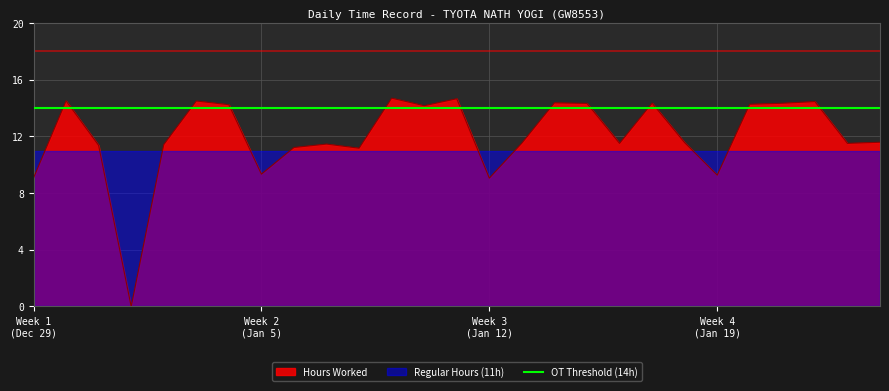

Reading left to right, list all the values displayed in this chart.

Hours Worked: 29=9.1	30=14.5	31=11.4	1=0.0	2=11.4	3=14.5	4=14.2	5=9.3	6=11.2	7=11.5	8=11.2	9=14.7	10=14.2	11=14.7	12=9.1	13=11.5	14=14.4	15=14.3	16=11.5	17=14.3	18=11.6	19=9.3	20=14.3	21=14.3	22=14.5	23=11.5	24=11.6
Regular Threshold: 29=11.0	30=11.0	31=11.0	1=11.0	2=11.0	3=11.0	4=11.0	5=11.0	6=11.0	7=11.0	8=11.0	9=11.0	10=11.0	11=11.0	12=11.0	13=11.0	14=11.0	15=11.0	16=11.0	17=11.0	18=11.0	19=11.0	20=11.0	21=11.0	22=11.0	23=11.0	24=11.0
OT Threshold: 29=14.0	30=14.0	31=14.0	1=14.0	2=14.0	3=14.0	4=14.0	5=14.0	6=14.0	7=14.0	8=14.0	9=14.0	10=14.0	11=14.0	12=14.0	13=14.0	14=14.0	15=14.0	16=14.0	17=14.0	18=14.0	19=14.0	20=14.0	21=14.0	22=14.0	23=14.0	24=14.0